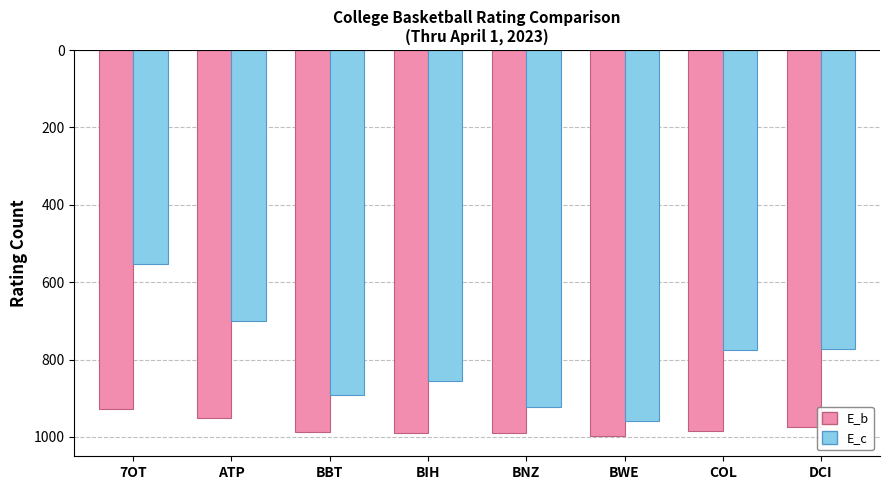

What are all the series names shown in the legend?

E_b, E_c